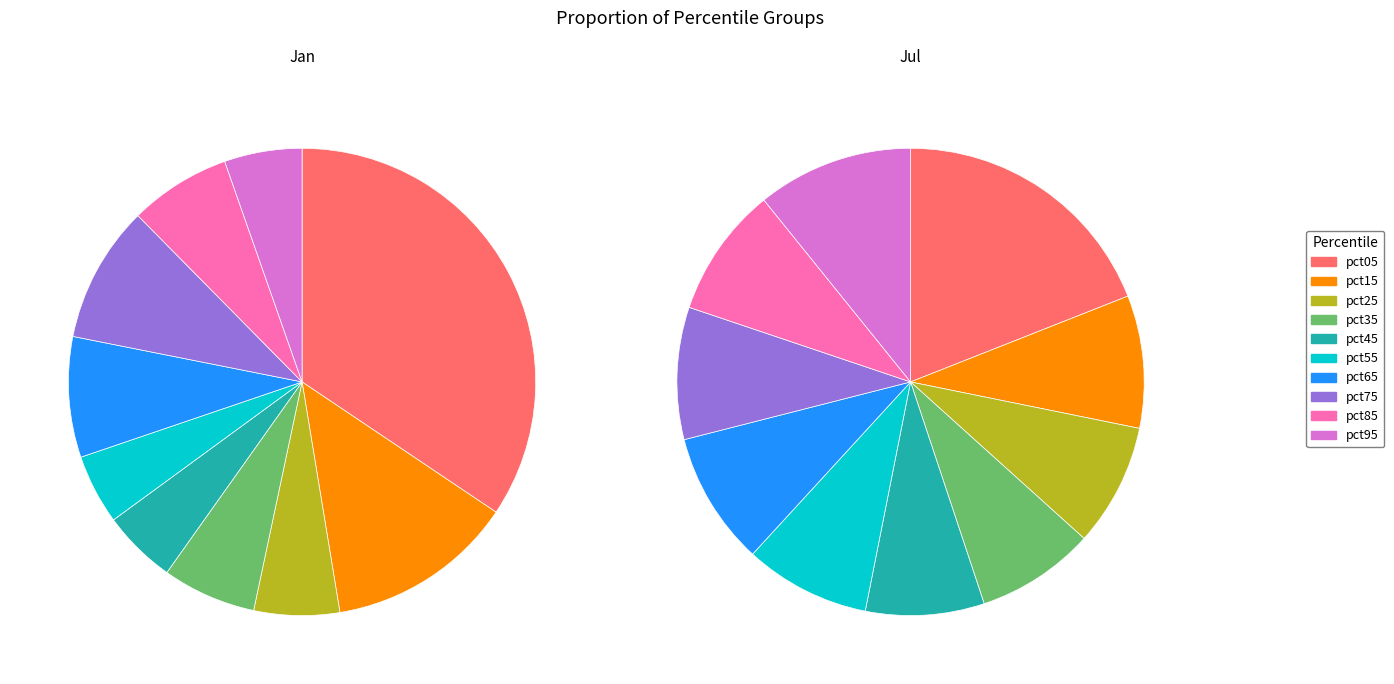

Is it true that pct65 is 1% of the pie?

False